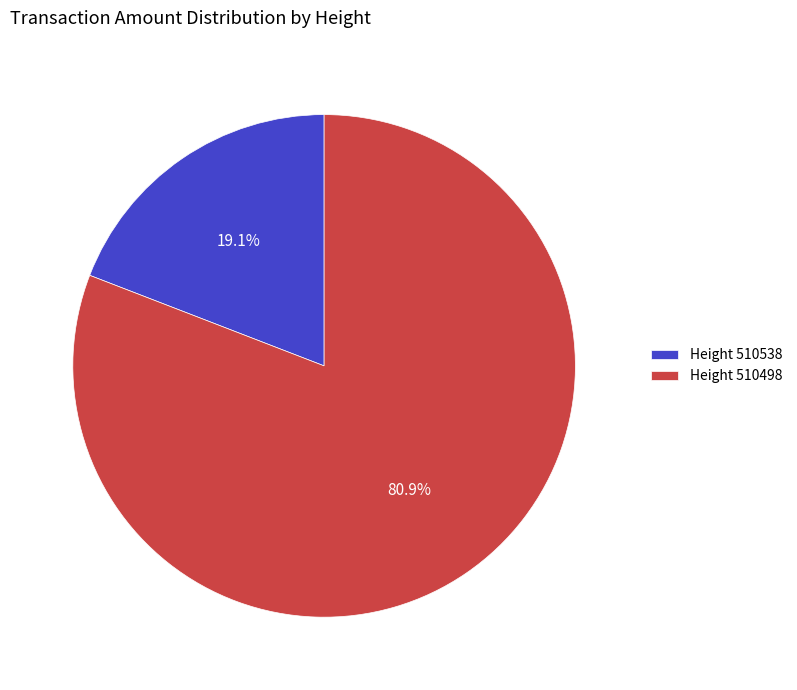

Does any single category account for the majority?

Yes